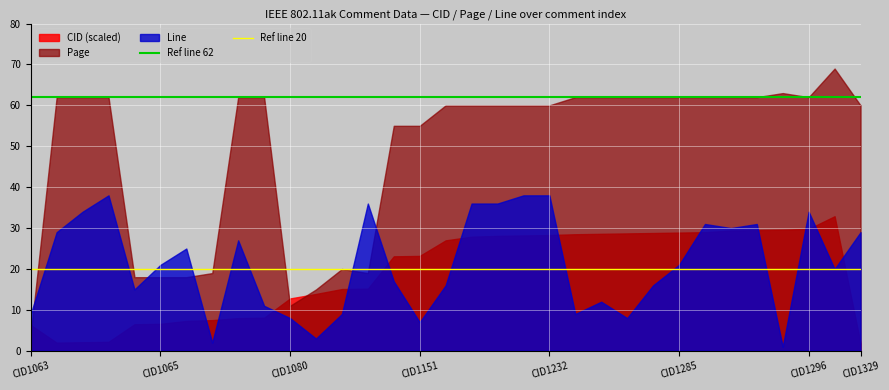

The CID (scaled) series shows 2.6 at CID1063. True or false?

False